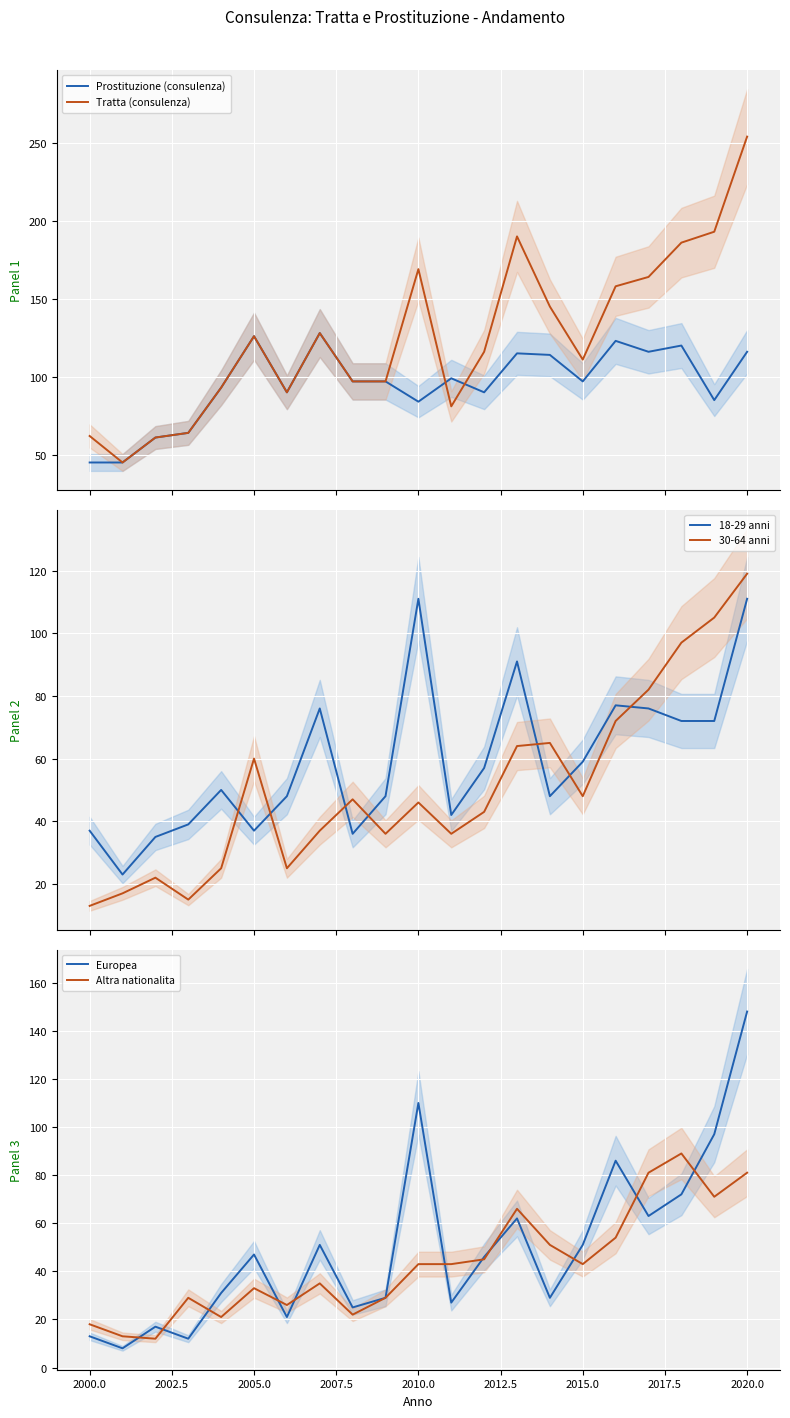

How many lines are shown in the chart?

6